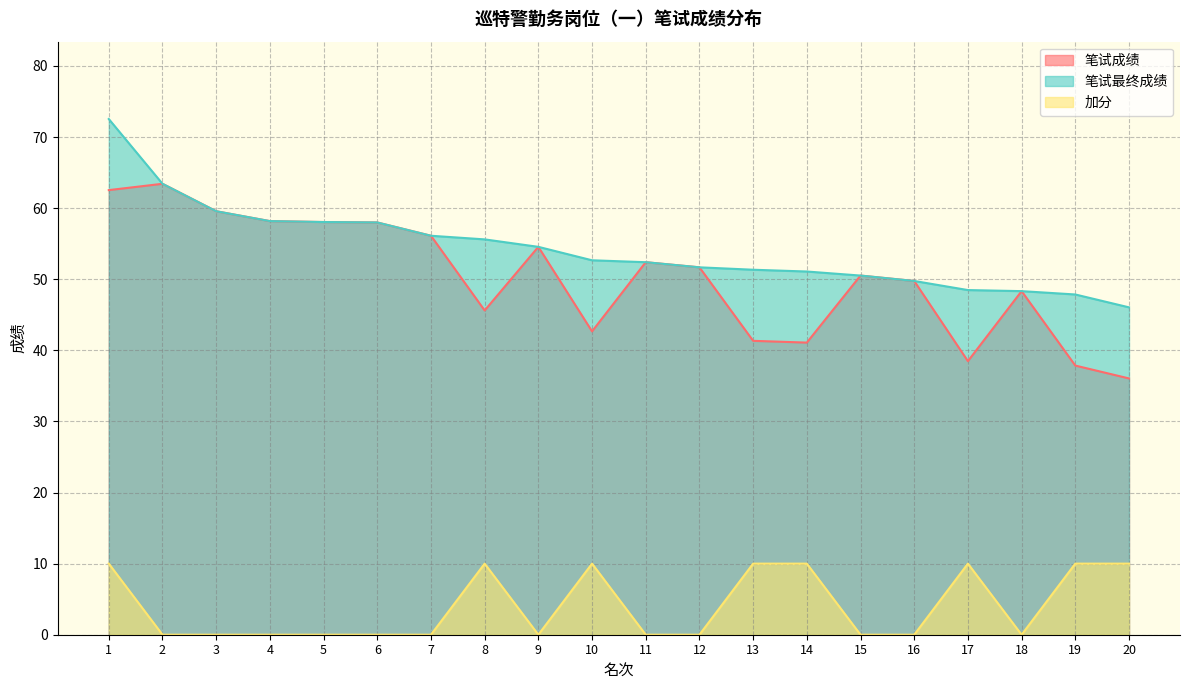

How many values in 加分 are above zero?

8